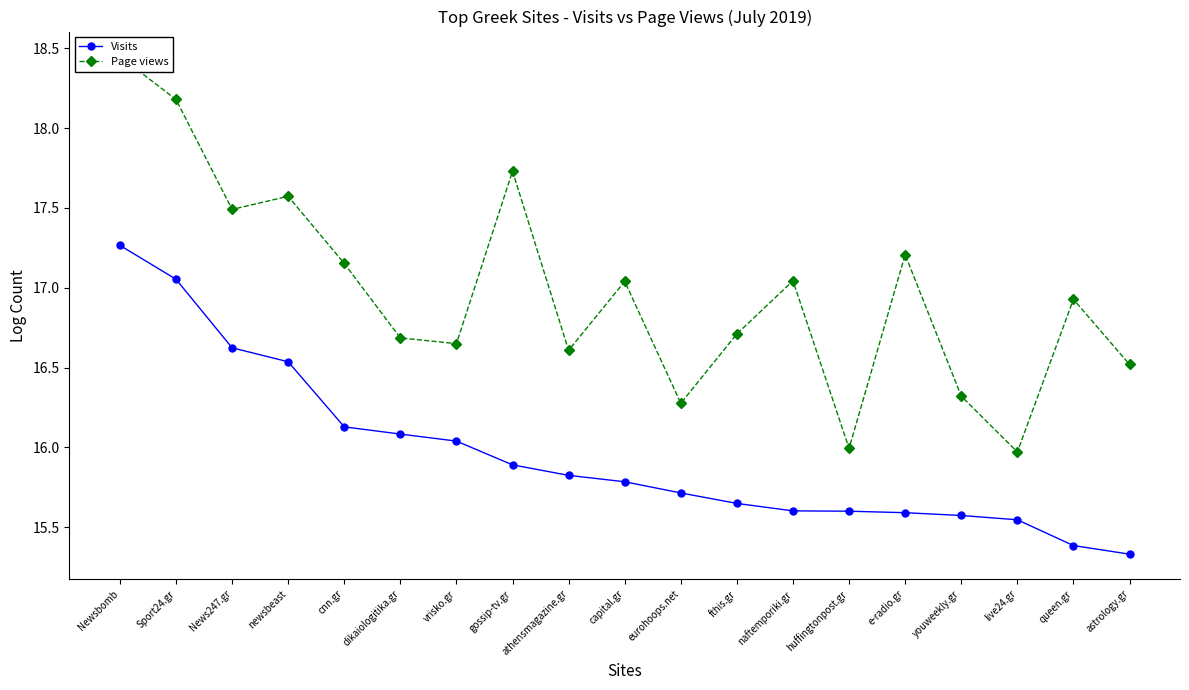

At which label is Visits closest to 16?

vrisko.gr